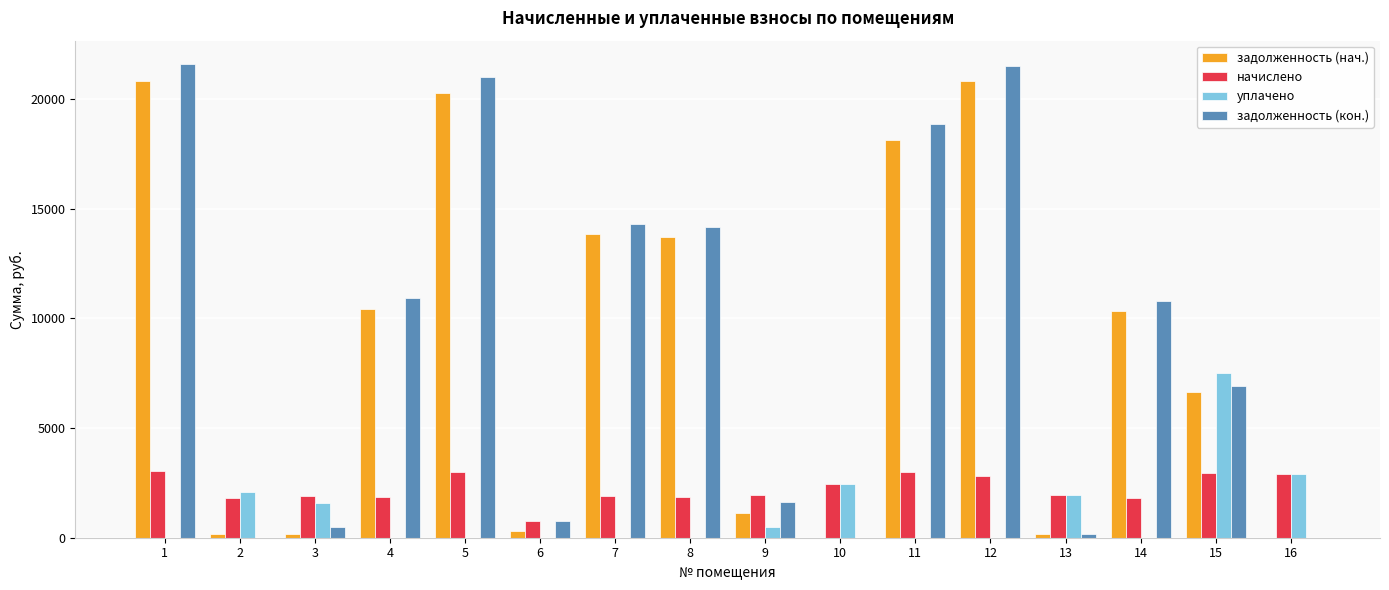

Is the value of уплачено at 4 greater than the value of задолженность (кон.) at 7?

No